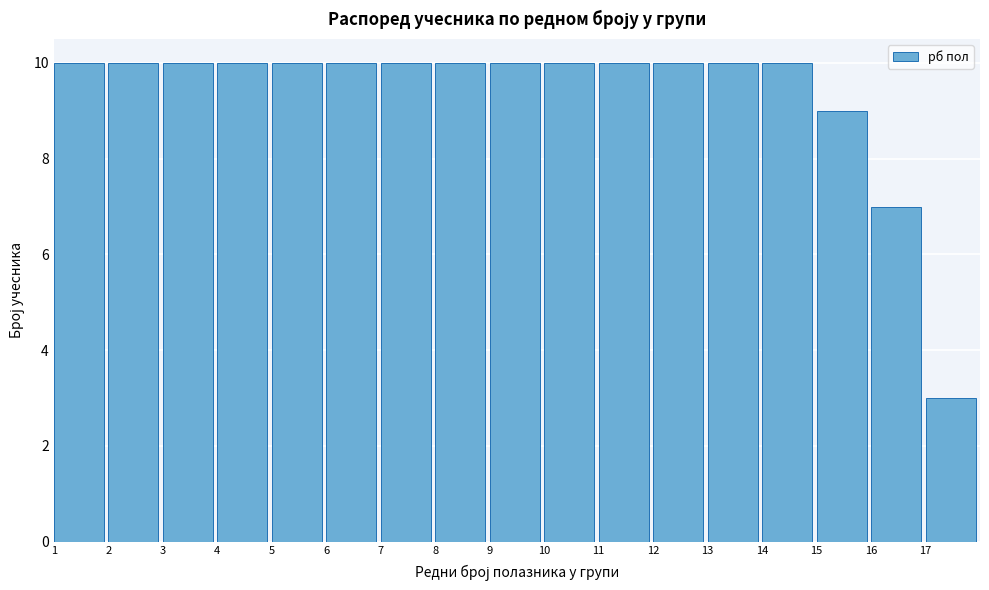

Reading left to right, list every bar in this chart as the range it spans on the x-axis followed by its height. The values are not printed on the chart, so give them approximately, as read against the axis.

1 to 2: 10
2 to 3: 10
3 to 4: 10
4 to 5: 10
5 to 6: 10
6 to 7: 10
7 to 8: 10
8 to 9: 10
9 to 10: 10
10 to 11: 10
11 to 12: 10
12 to 13: 10
13 to 14: 10
14 to 15: 10
15 to 16: 9
16 to 17: 7
17 to 18: 3